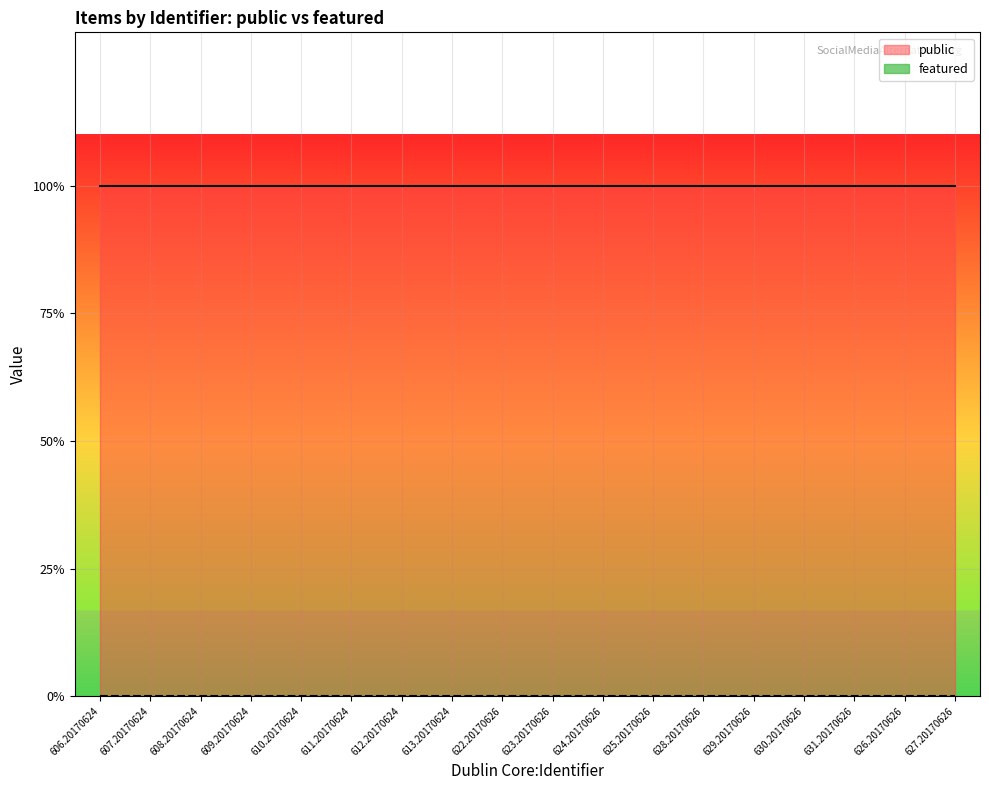

What is the value of the public point at the 17th from the left?

1